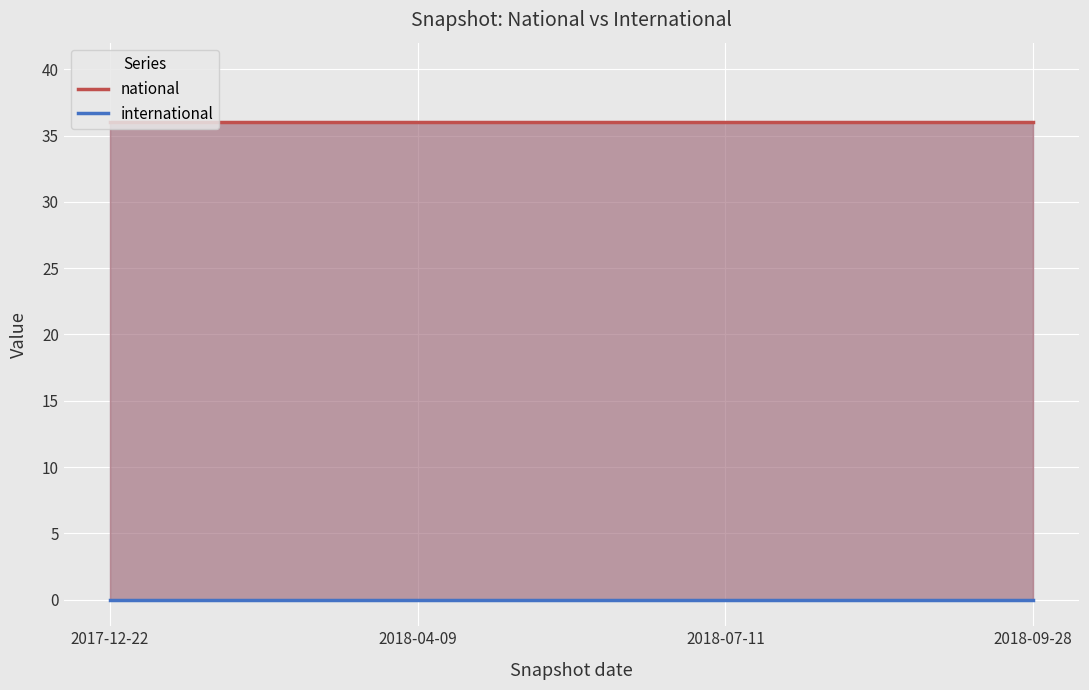

What position from the right is 2018-09-28?

1